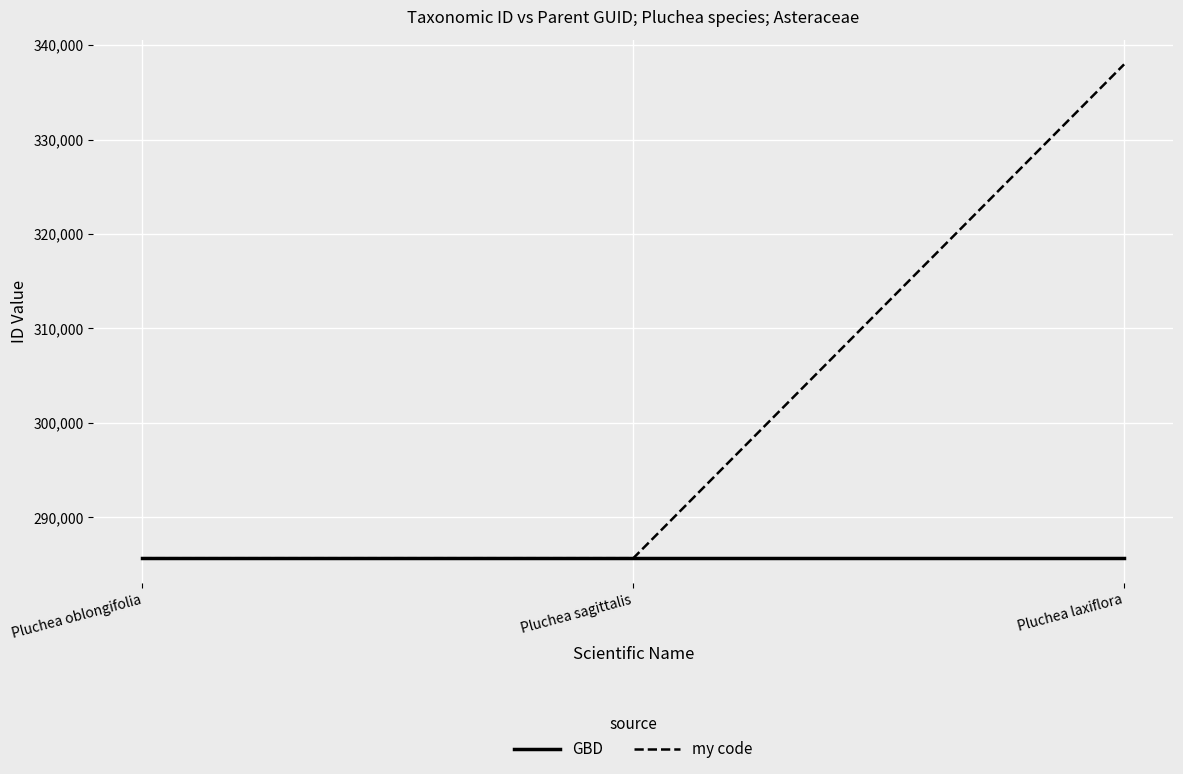

What is the difference between the maximum and minimum values in the my code series?

52291